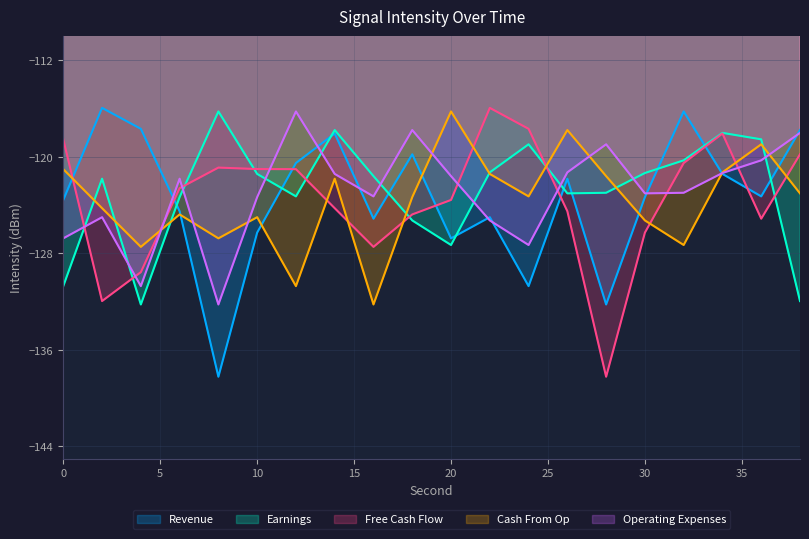

Is the value of Revenue at 12 greater than the value of Free Cash Flow at 22?

No